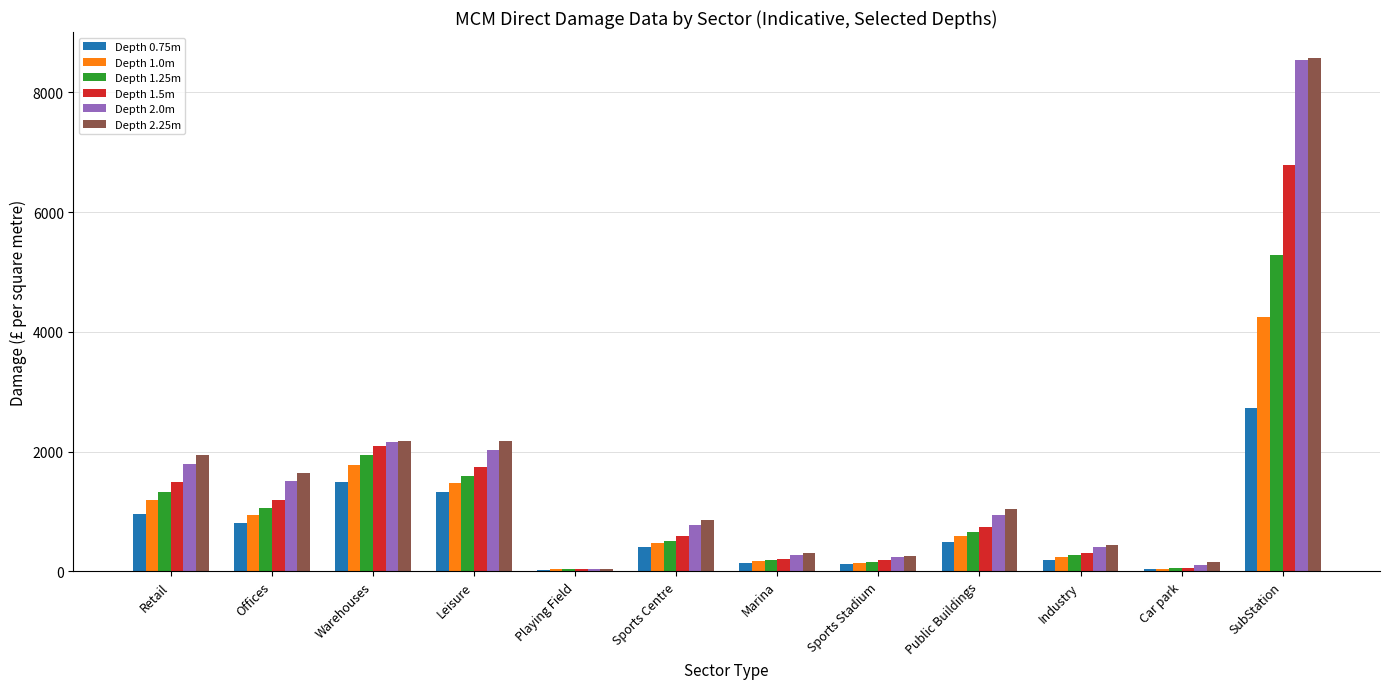

What is the highest value of the Depth 0.75m series?

2732